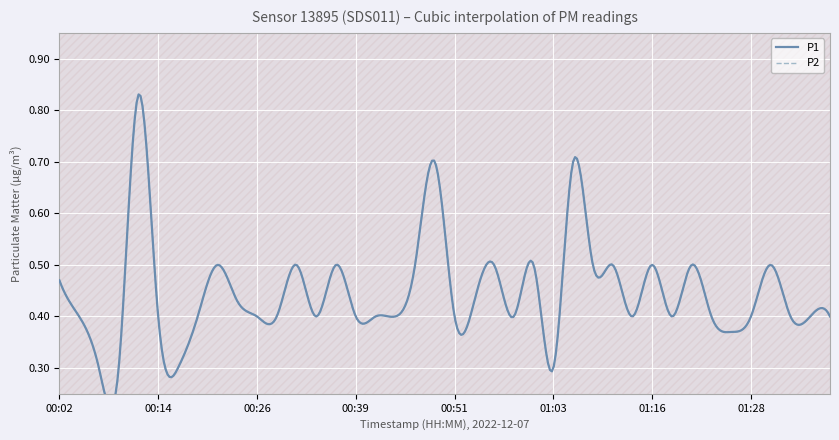

What is the average value of the P2 series?

0.4